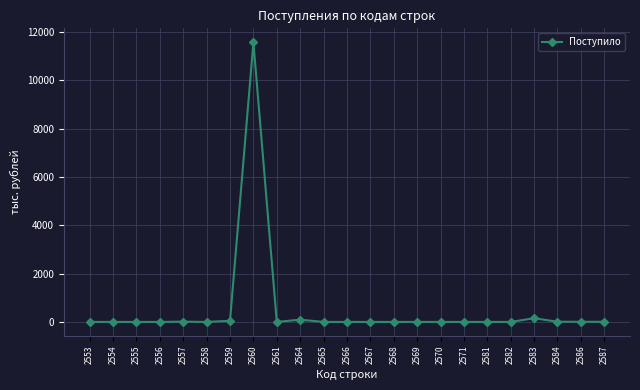

What is the greatest value displayed?

11576